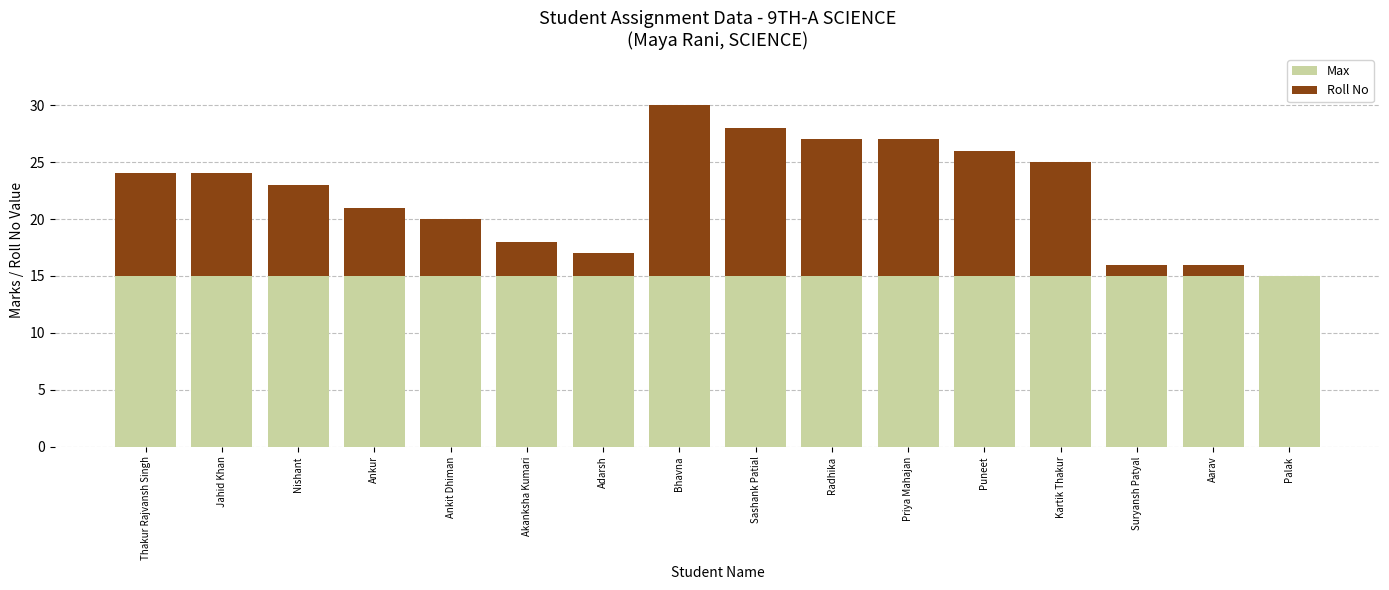

What is the maximum value for Max?

15